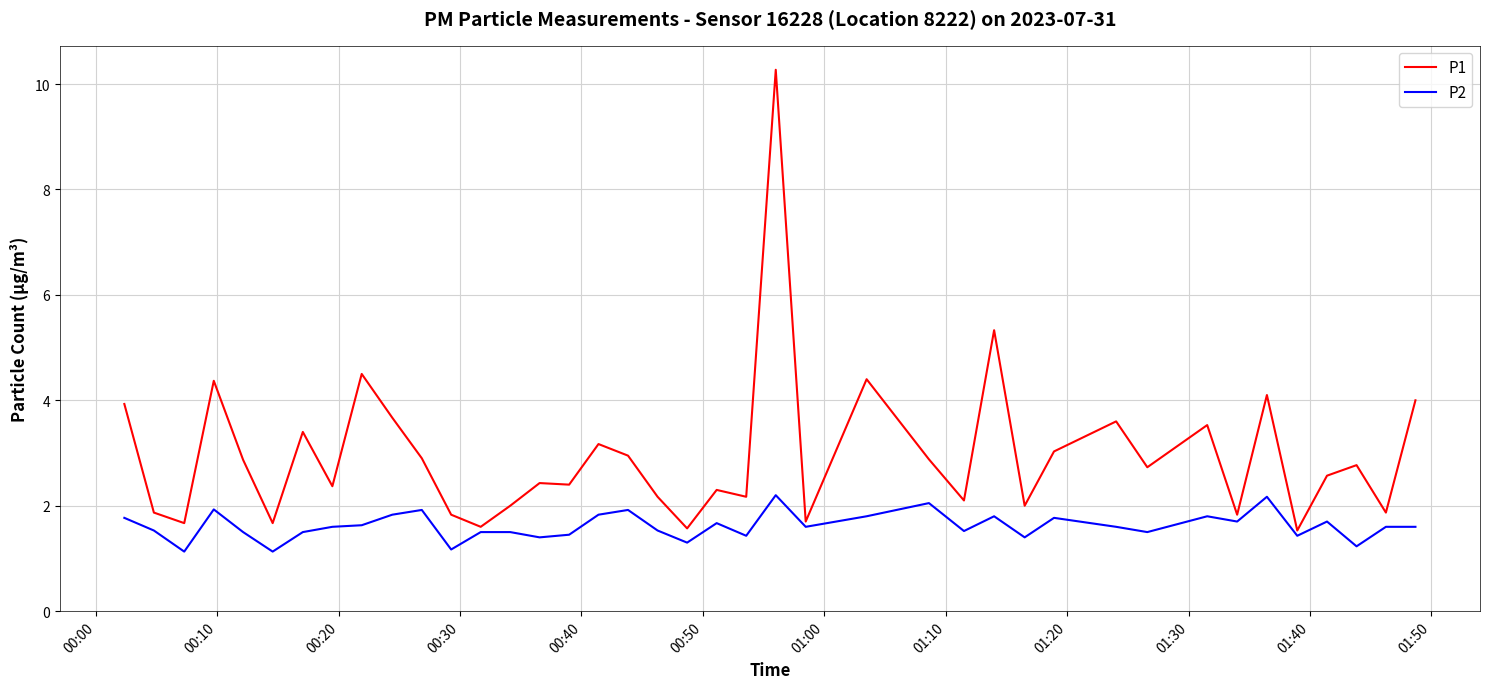

True or false: P2 has more than 0 interior local peaks.

True